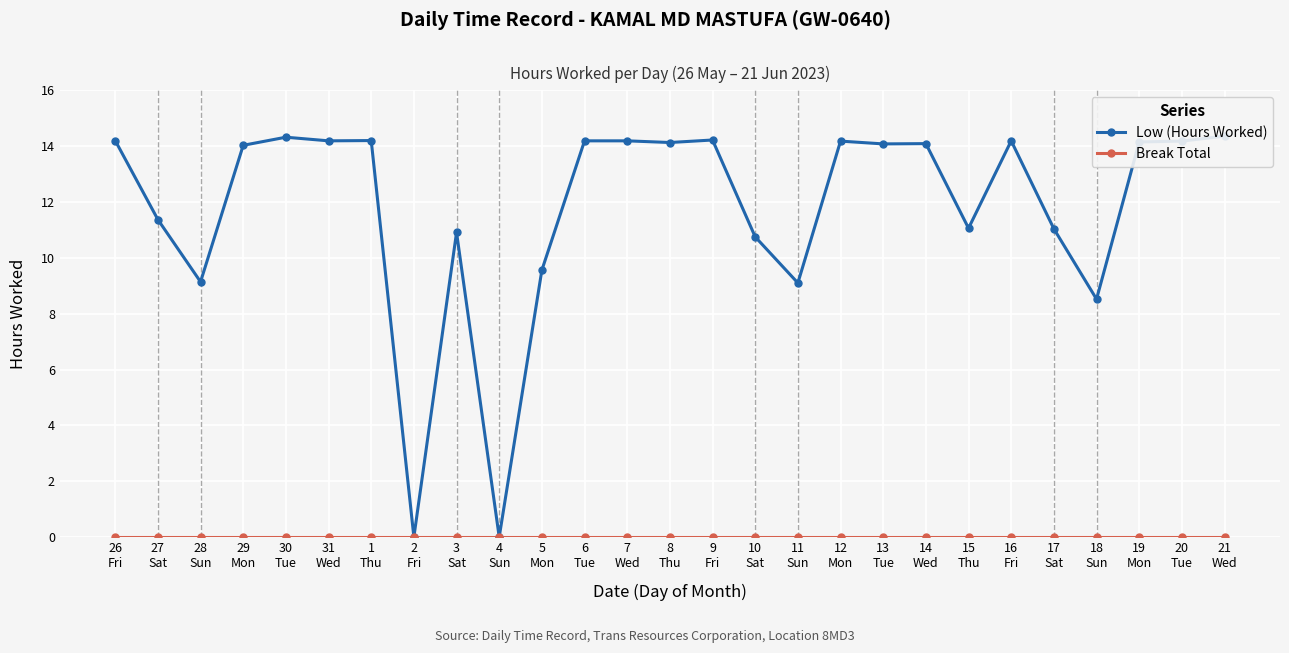

Does the chart display data point markers on the line(s)?

Yes